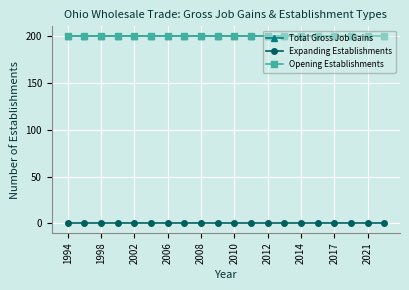

Is this an area chart (filled region under the line)?

No